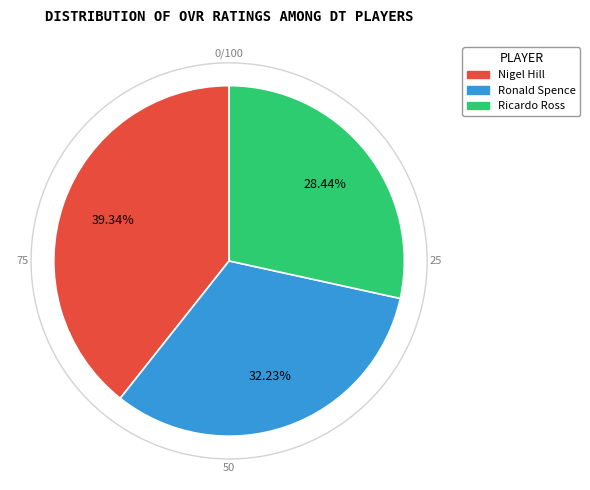

Which category has the biggest portion of the pie?

Nigel Hill